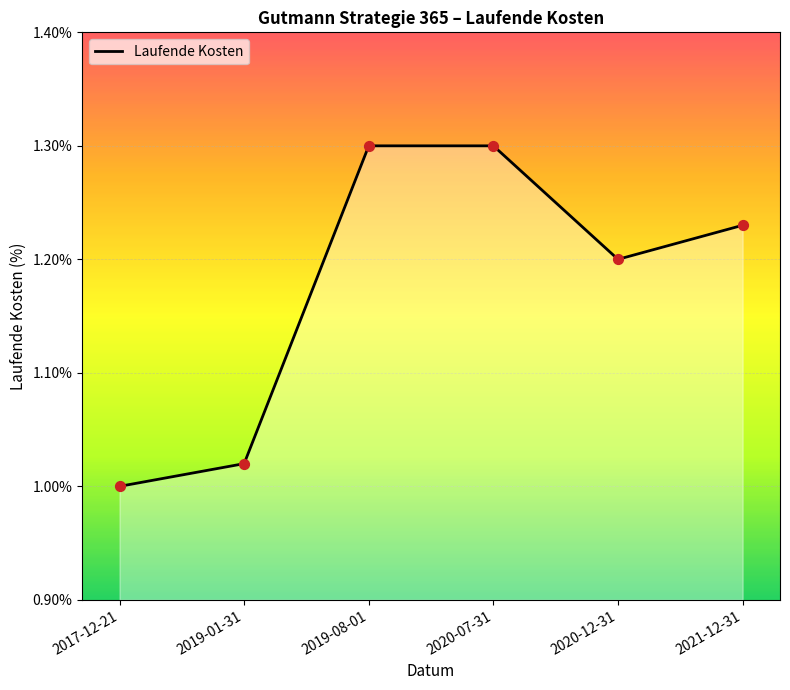

What is the change in value from 2020-07-31 to 2020-12-31?

-0.1